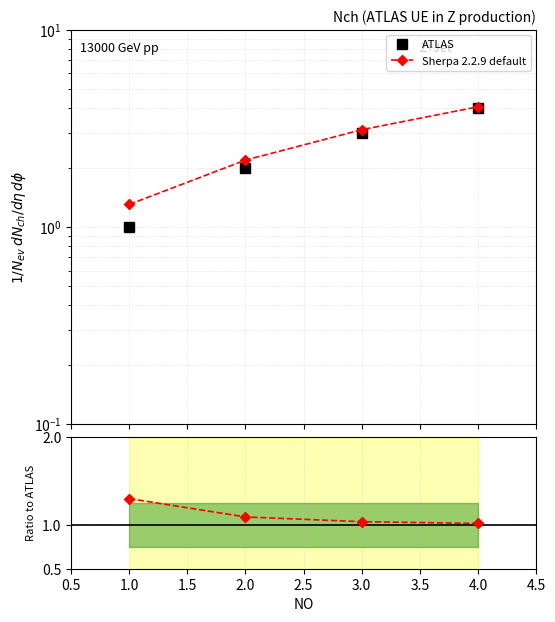

How many data points in ATLAS are less than 3?

2